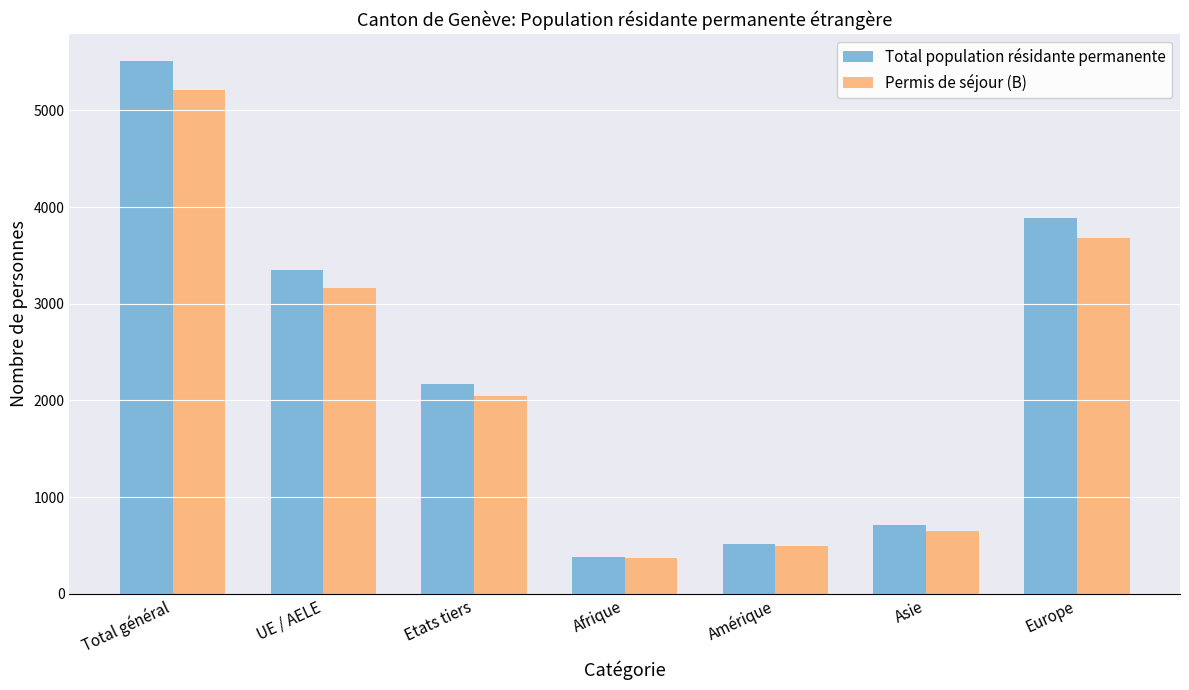

Reading left to right, list all the values displayed in this chart.

Total population résidante permanente: Total général=5514	UE / AELE=3347	Etats tiers=2167	Afrique=378	Amérique=517	Asie=708	Europe=3890
Permis de séjour (B): Total général=5208	UE / AELE=3164	Etats tiers=2044	Afrique=368	Amérique=493	Asie=651	Europe=3675